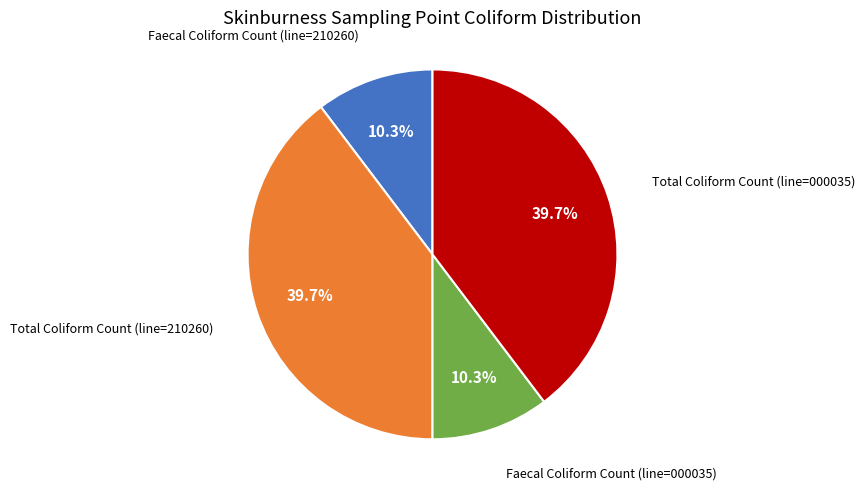

Is there any slice that represents more than half of the pie?

No